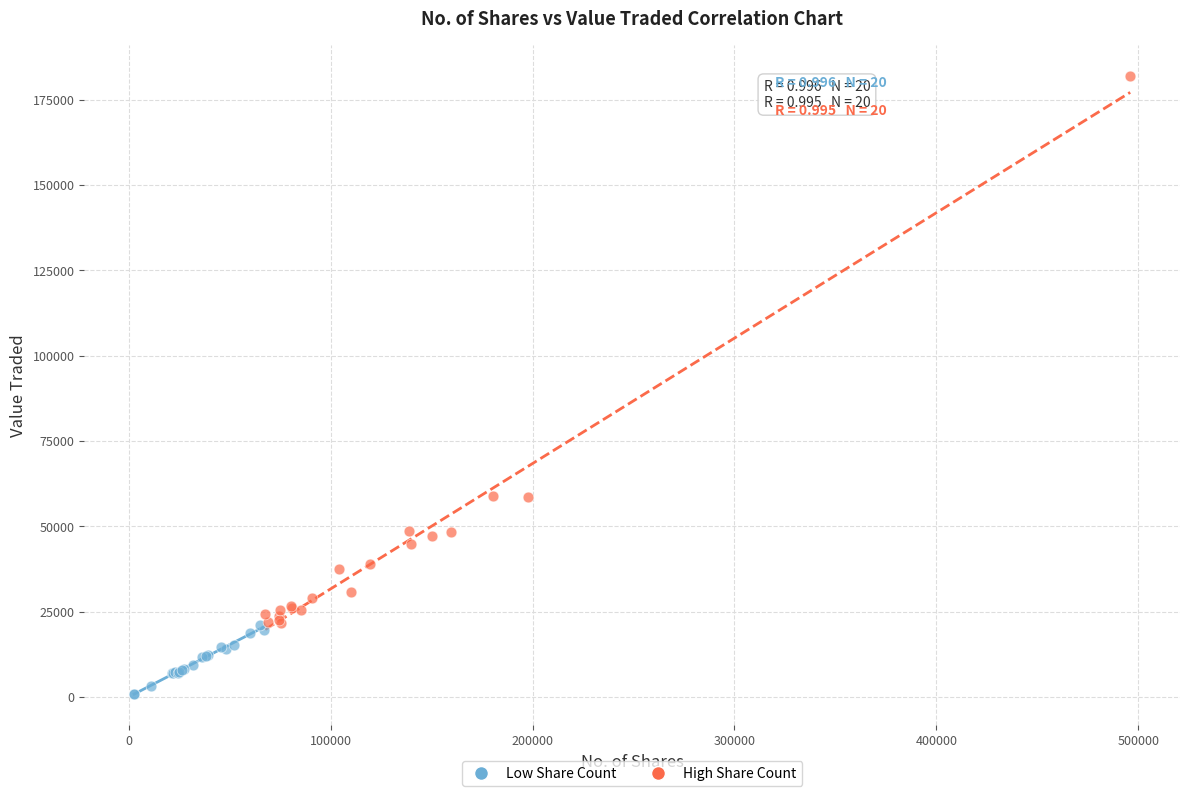

What are all the series names shown in the legend?

Low Share Count, High Share Count